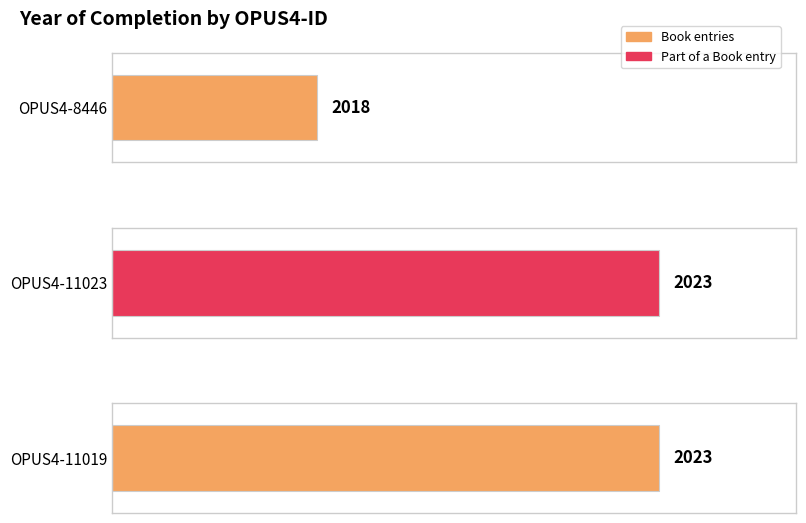

The chart shows a value of 2018 at OPUS4-8446. True or false?

True